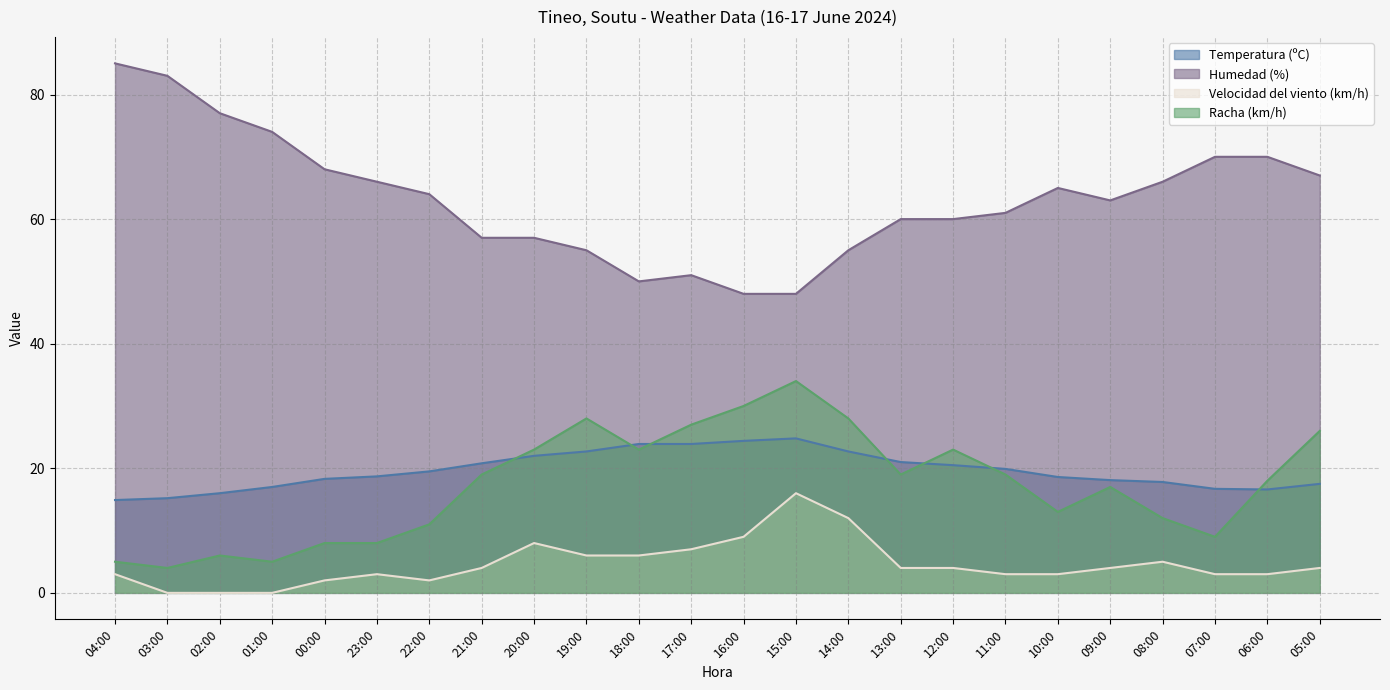

Reading left to right, what are all the values shown in this chart?

Temperatura (ºC): 14.9	15.2	16.0	17.0	18.3	18.7	19.5	20.8	22.0	22.7	23.9	23.9	24.4	24.8	22.7	21.0	20.5	19.9	18.6	18.1	17.8	16.7	16.6	17.5
Humedad (%): 85.0	83.0	77.0	74.0	68.0	66.0	64.0	57.0	57.0	55.0	50.0	51.0	48.0	48.0	55.0	60.0	60.0	61.0	65.0	63.0	66.0	70.0	70.0	67.0
Velocidad del viento (km/h): 3.0	0.0	0.0	0.0	2.0	3.0	2.0	4.0	8.0	6.0	6.0	7.0	9.0	16.0	12.0	4.0	4.0	3.0	3.0	4.0	5.0	3.0	3.0	4.0
Racha (km/h): 5.0	4.0	6.0	5.0	8.0	8.0	11.0	19.0	23.0	28.0	23.0	27.0	30.0	34.0	28.0	19.0	23.0	19.0	13.0	17.0	12.0	9.0	18.0	26.0